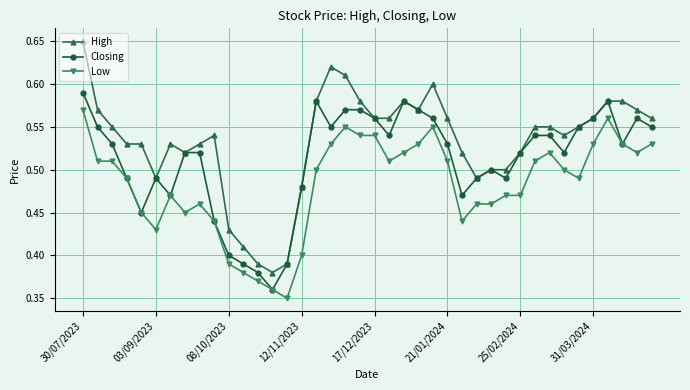

What is the difference between the maximum and minimum values in the Low series?

0.2